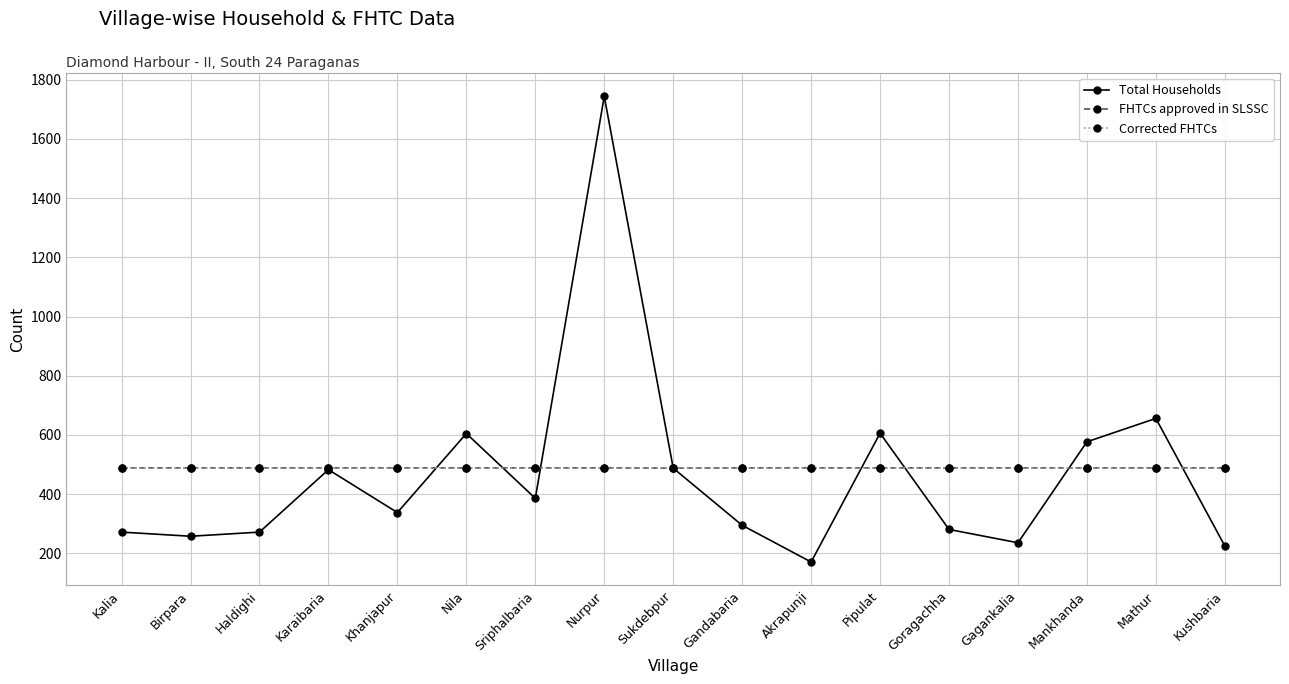

What position from the left is Birpara?

2